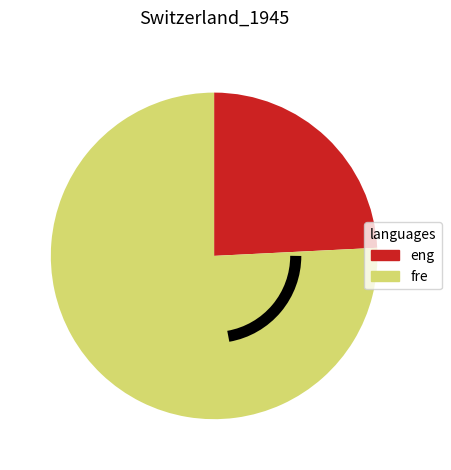

Does any single category account for the majority?

Yes